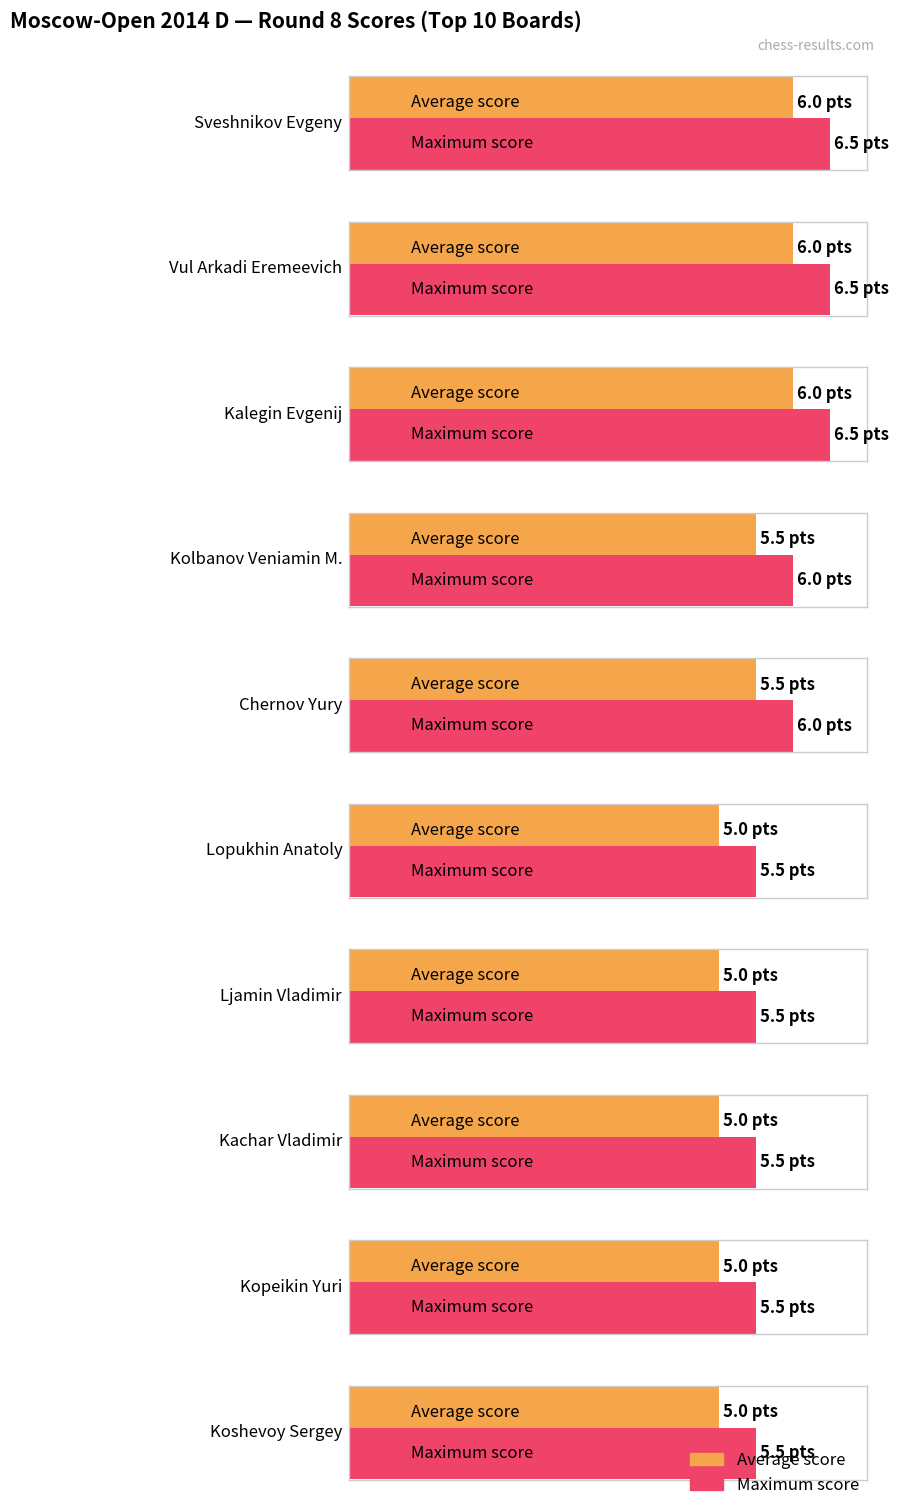

Which category has the lowest value across all series?

Lopukhin Anatoly